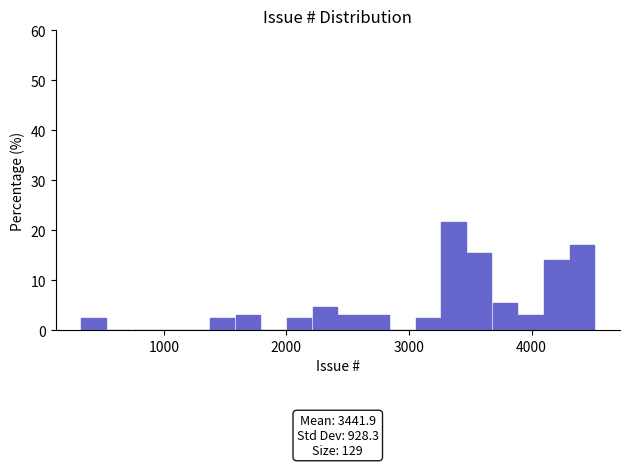

Around what value on the x-axis is the tallest bar? Give the approximate position of its centre, as read against the axis.

3400